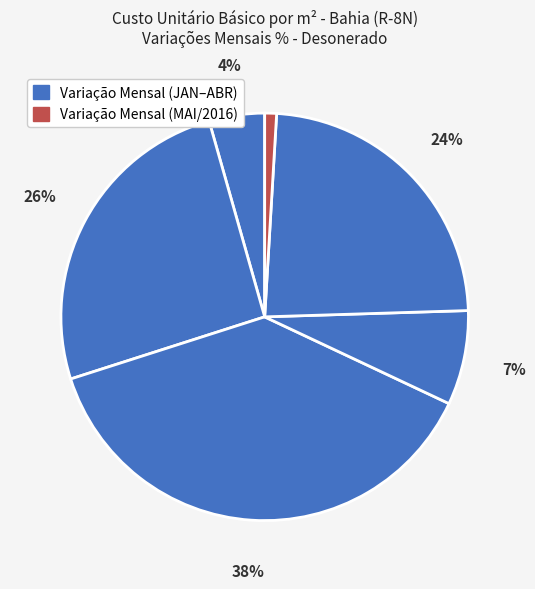

Count the number of slices in the pie.

6